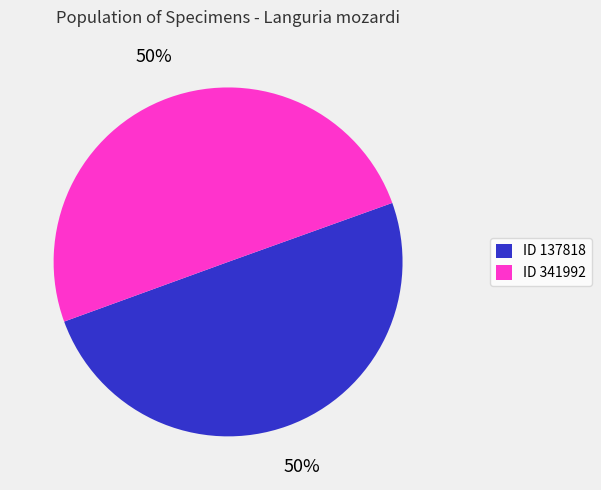

How many slices are in this pie chart?

2